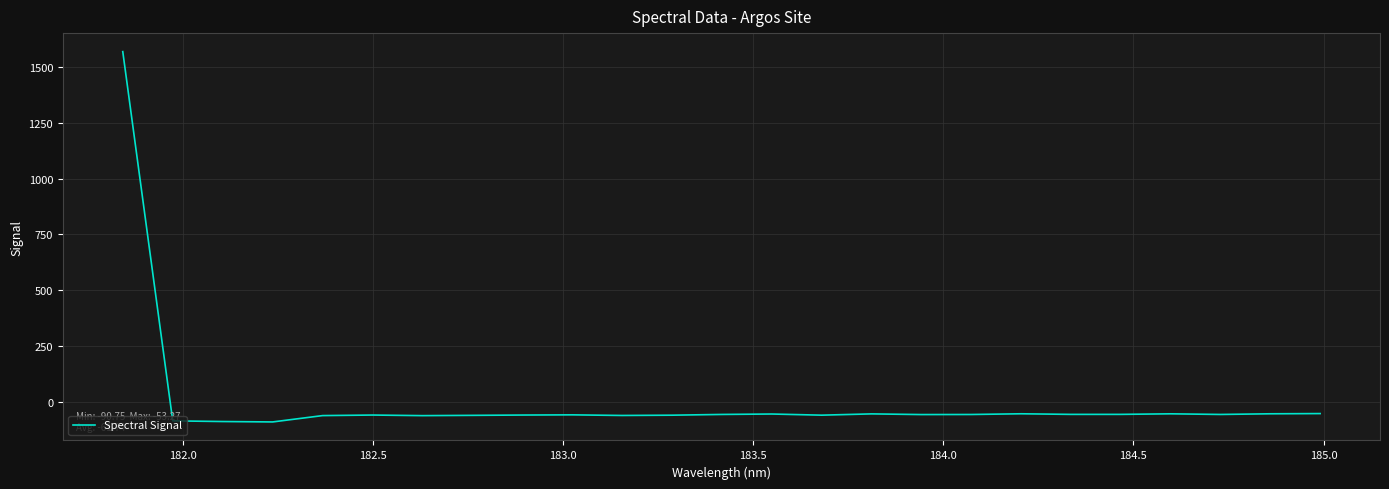

What is the difference between the maximum and minimum values?

1660.2